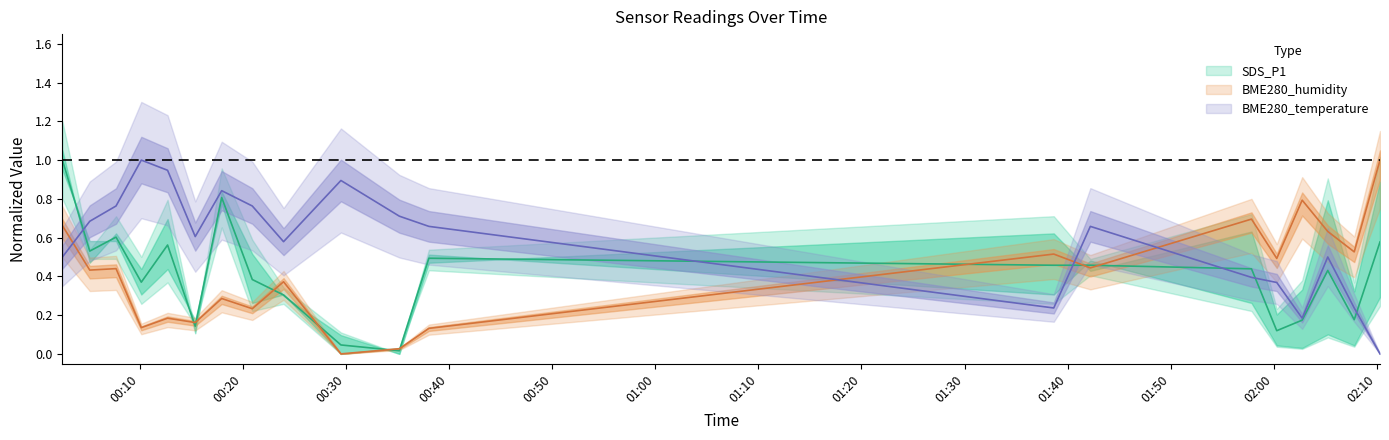

Is it true that BME280_humidity equals 0.0 at 2022/02/09 00:29:30?

True